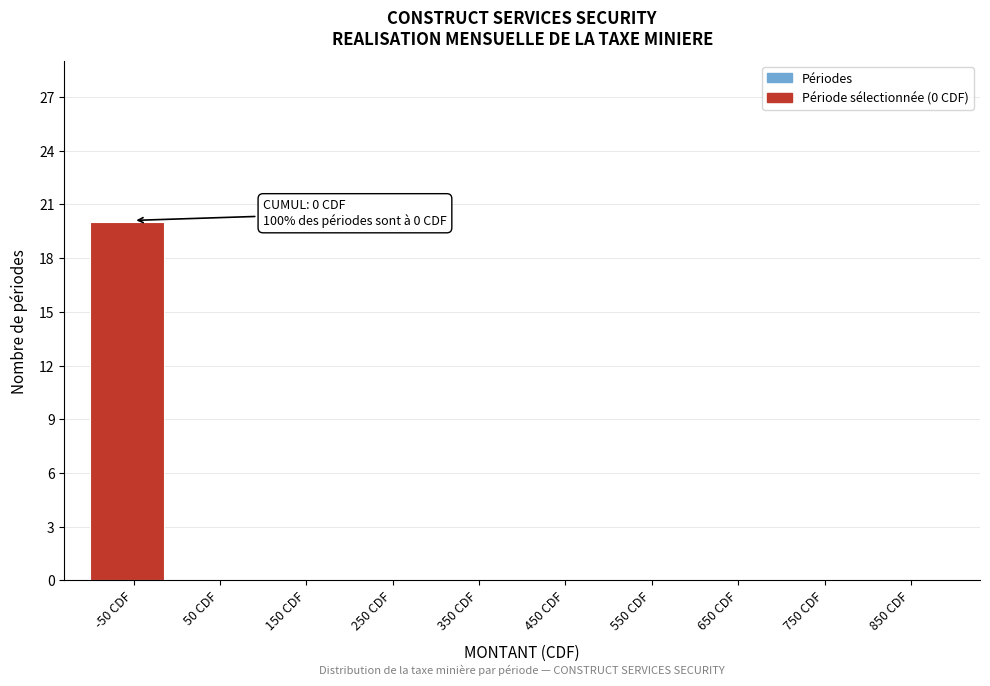

Reading left to right, transcribe all the data shown in this chart.

-50 CDF=20	50 CDF=0	150 CDF=0	250 CDF=0	350 CDF=0	450 CDF=0	550 CDF=0	650 CDF=0	750 CDF=0	850 CDF=0